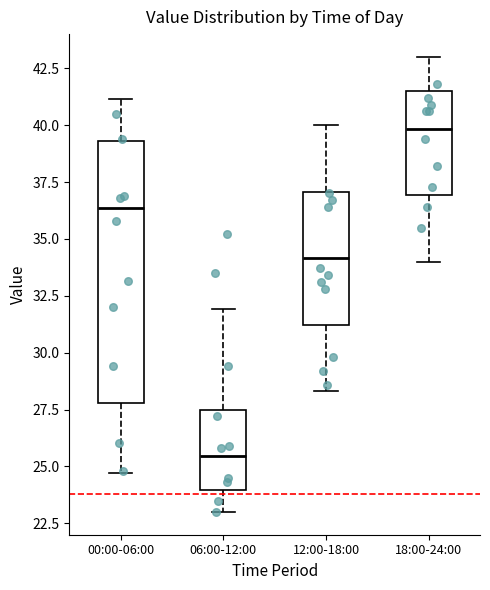

Reading left to right, read every box against the y-axis: the position of its median line, the range the box covers, and the ends of its whiskers. The values are not printed on the chart, so give them approximately, as read against the axis.

00:00-06:00: median 36.5, box 28.0 to 39.5, whiskers 24.5 to 41.0
06:00-12:00: median 25.5, box 24.0 to 27.5, whiskers 23.0 to 32.0
12:00-18:00: median 34.0, box 31.0 to 37.0, whiskers 28.5 to 40.0
18:00-24:00: median 40.0, box 37.0 to 41.5, whiskers 34.0 to 43.0